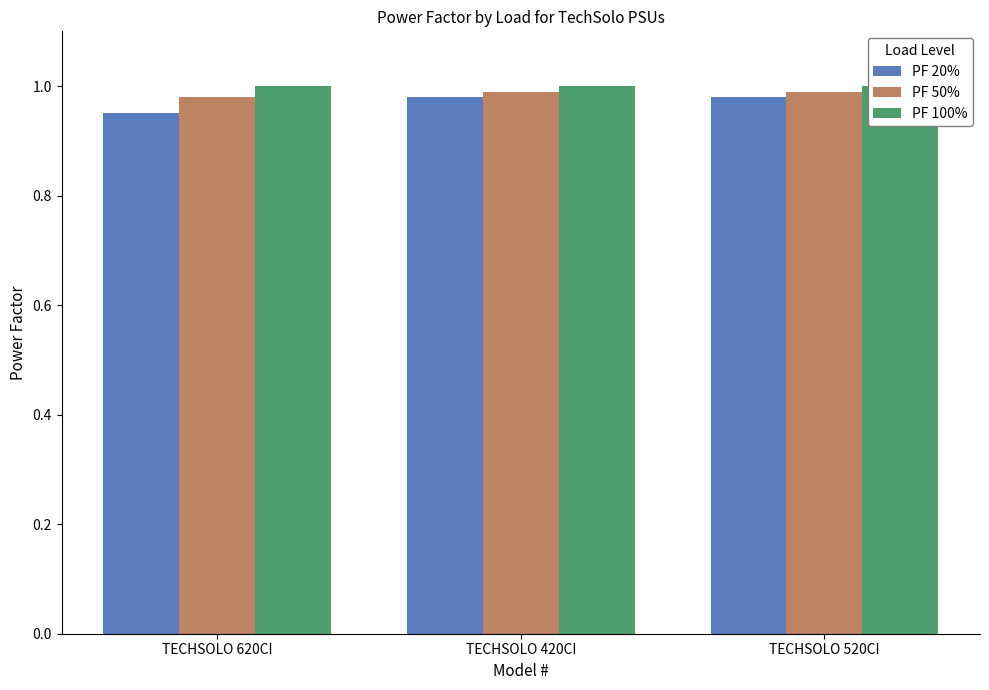

Which has a higher value, TECHSOLO 620CI or TECHSOLO 420CI?

TECHSOLO 420CI